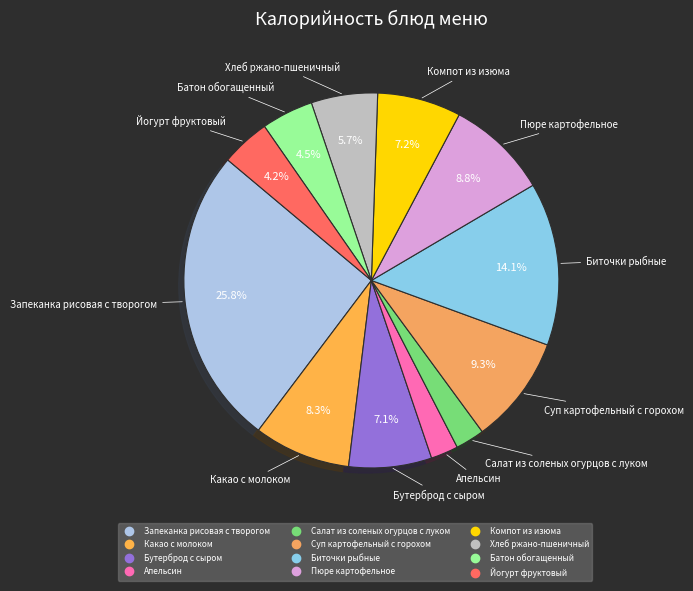

Is it true that Компот из изюма is 7% of the pie?

True